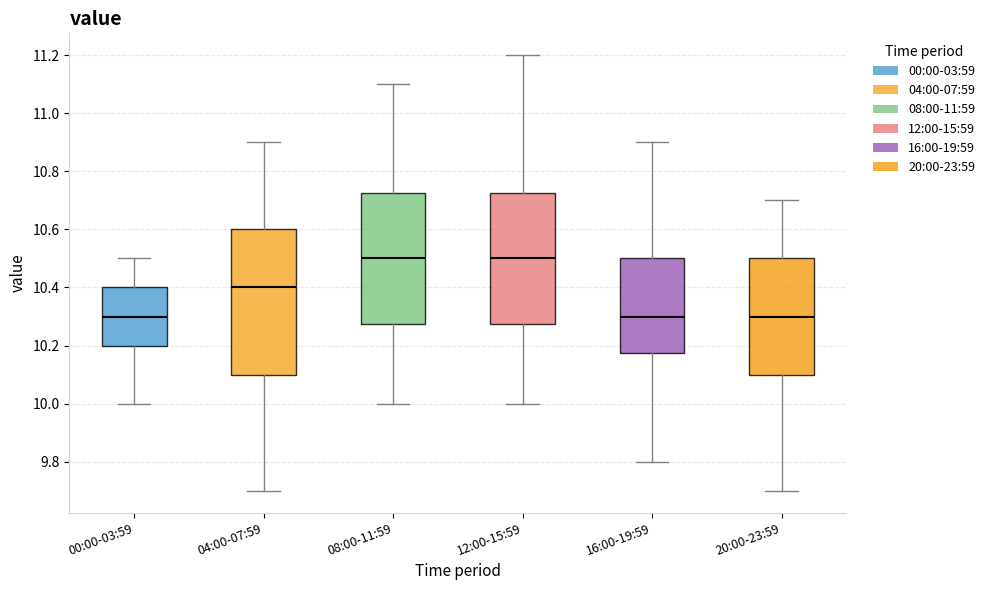

Which box is the tallest, from its lower edge to its upper edge?

04:00-07:59